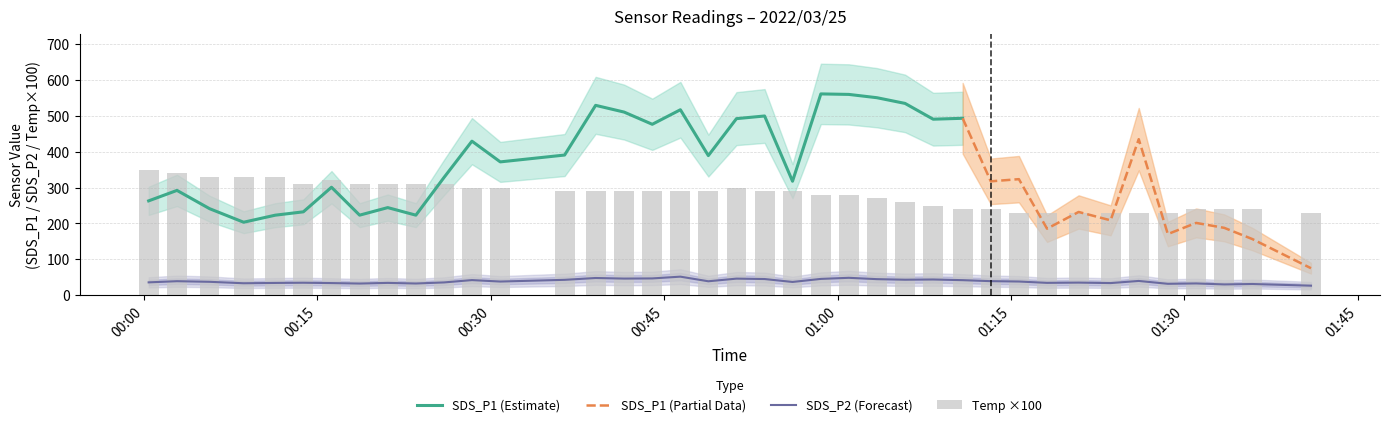

Which series has the largest total across all categories?

Temp